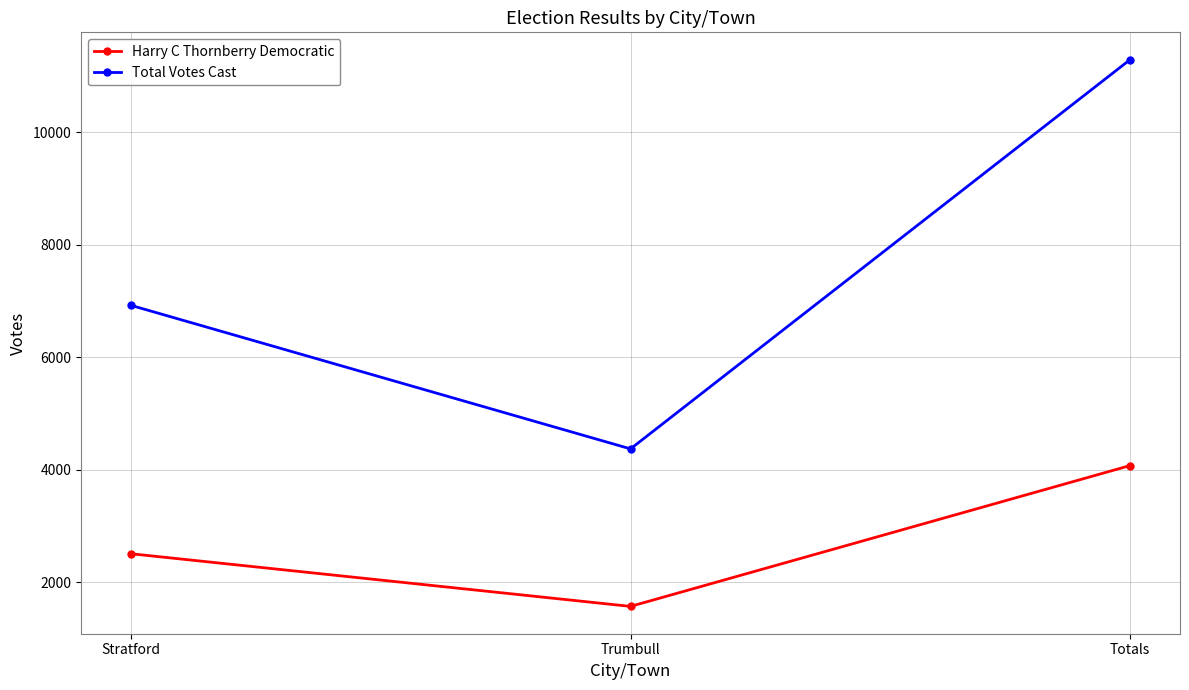

What is the difference between the highest and lowest values at Stratford?

4417